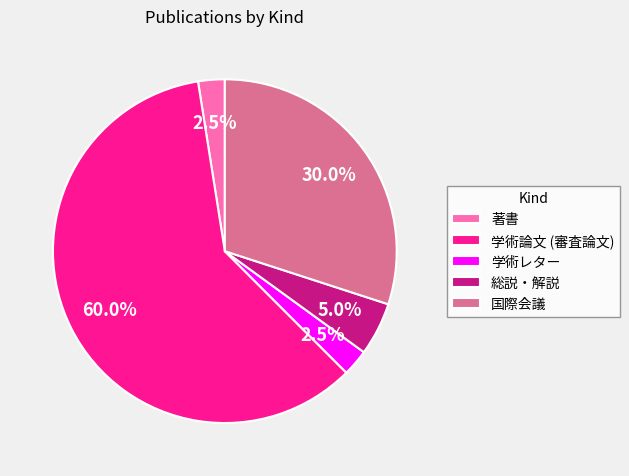

Between 国際会議 and 学術レター, which is larger?

国際会議